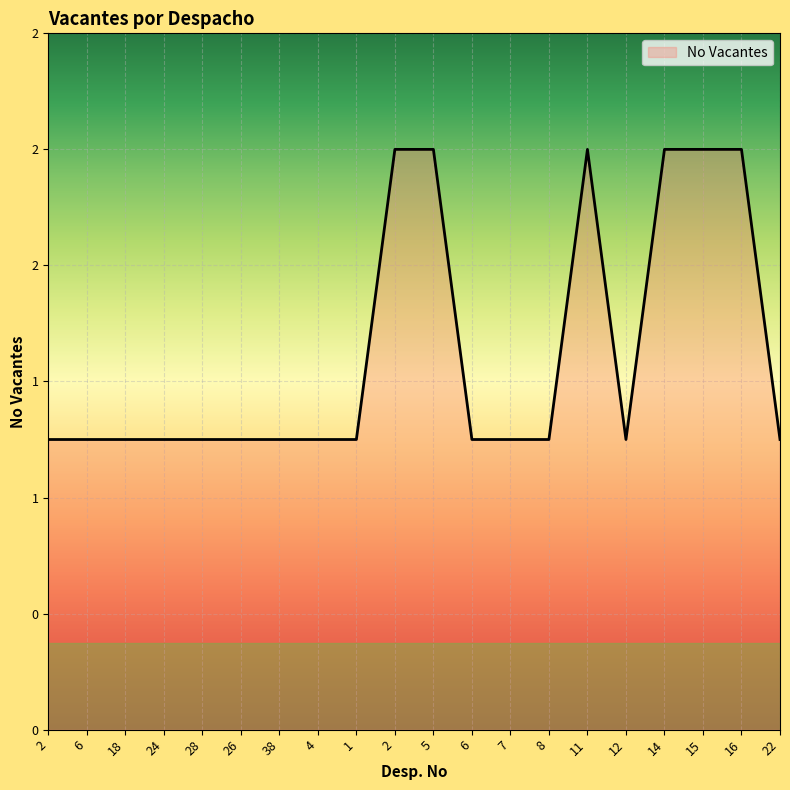

Does the chart display data point markers on the line(s)?

No